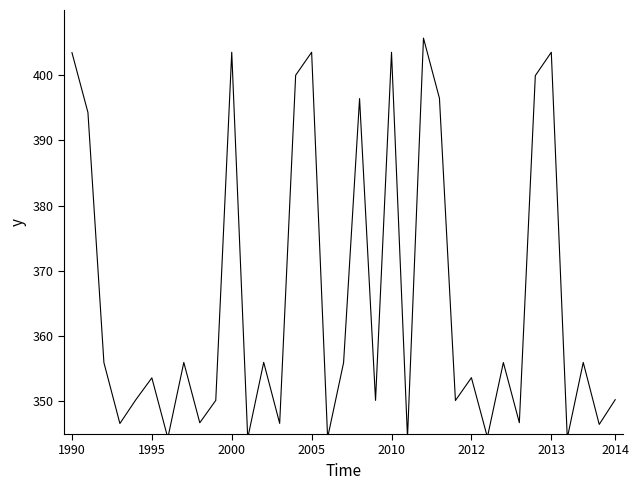

What is the smallest value displayed?

344.4